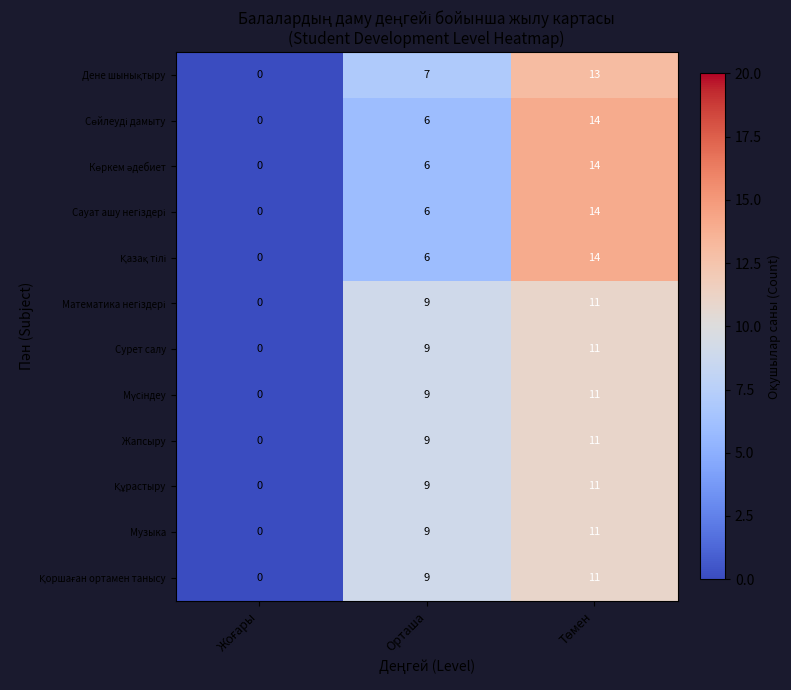

How many categories are shown in the chart?

3